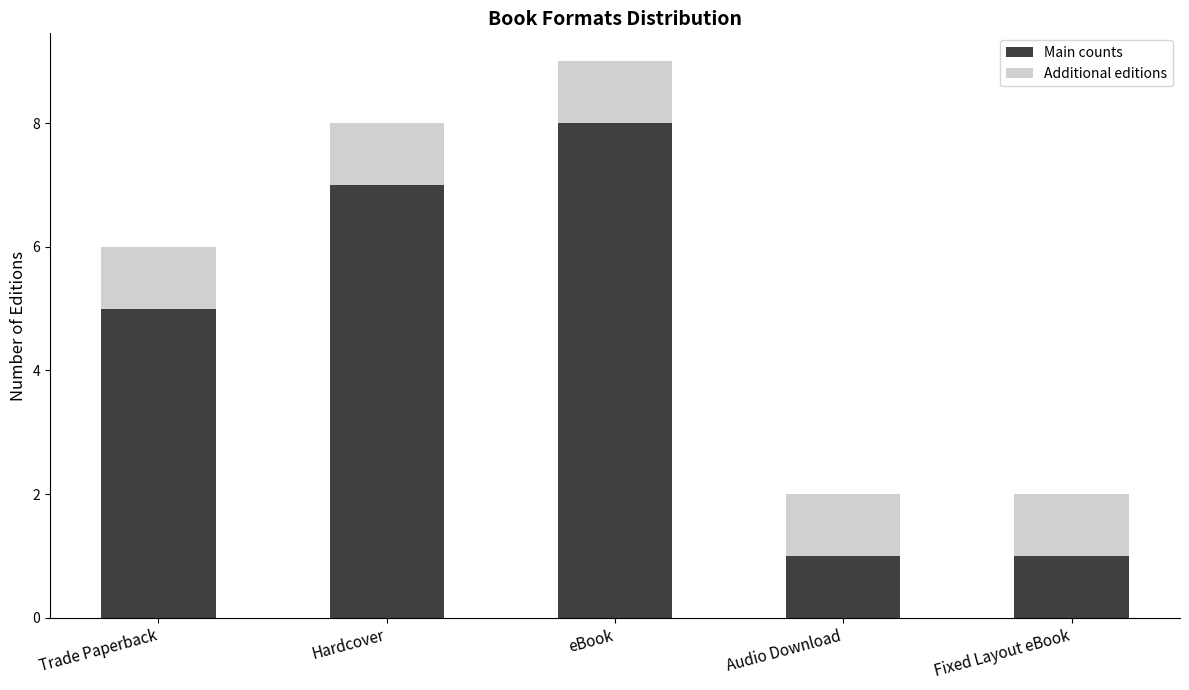

What is the average value of the Main counts series?

4